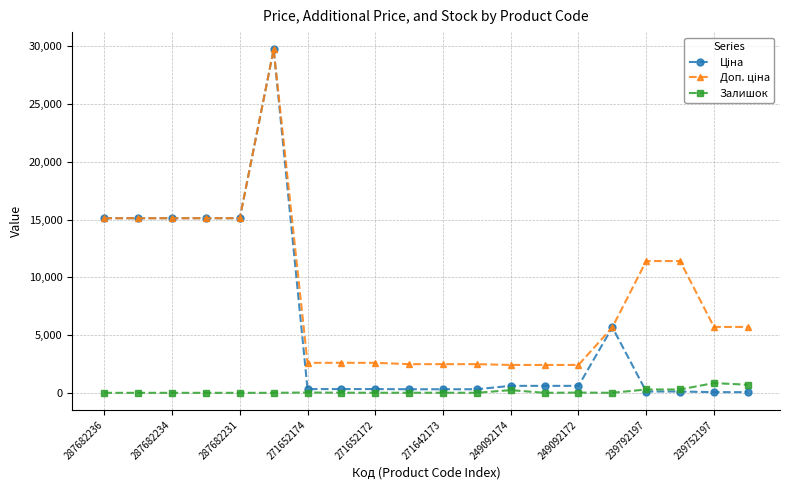

At how many categories does at least one series exceed 8323?

8